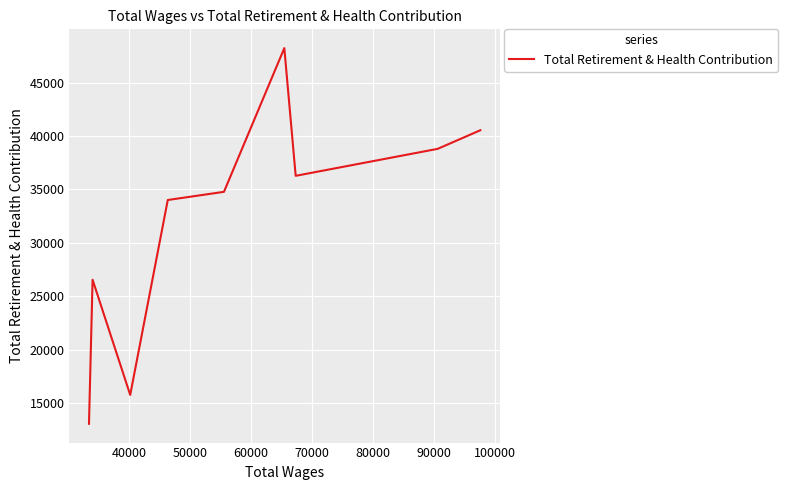

Reading left to right, transcribe all the data shown in this chart.

13055	26541	15757	34004	34769	48222	36268	38793	40535